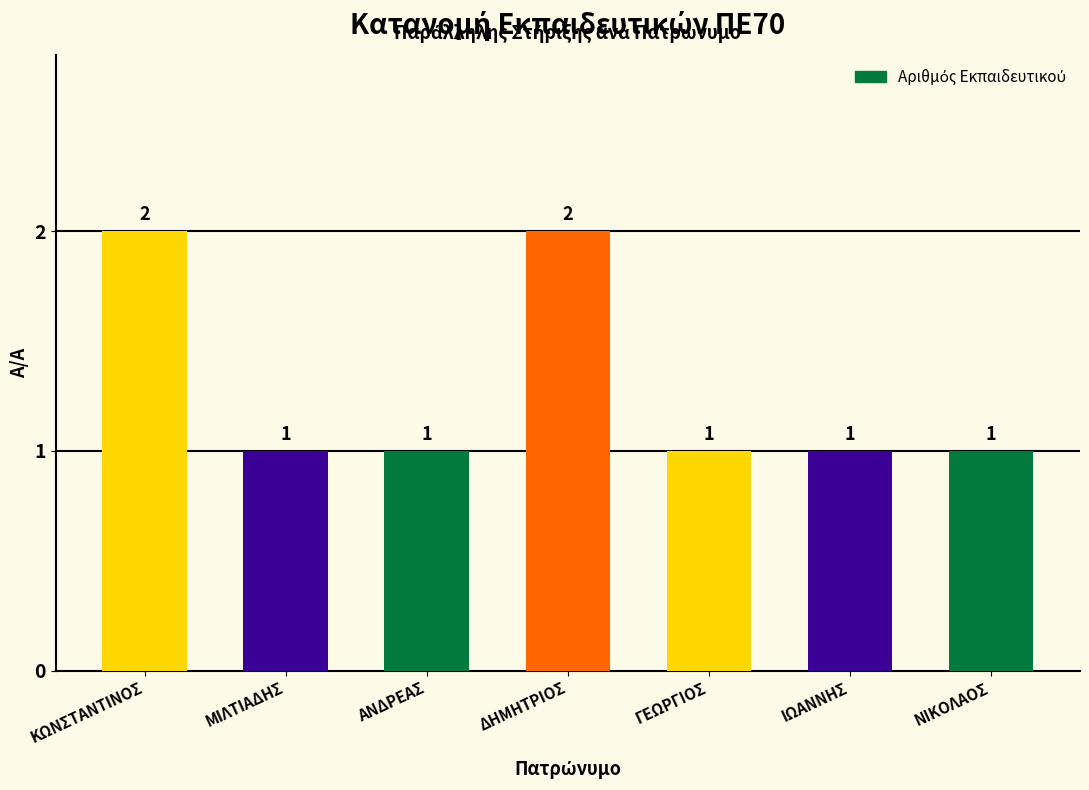

What is the ratio of the value at ΜΙΛΤΙΑΔΗΣ to the value at ΝΙΚΟΛΑΟΣ?

1.0